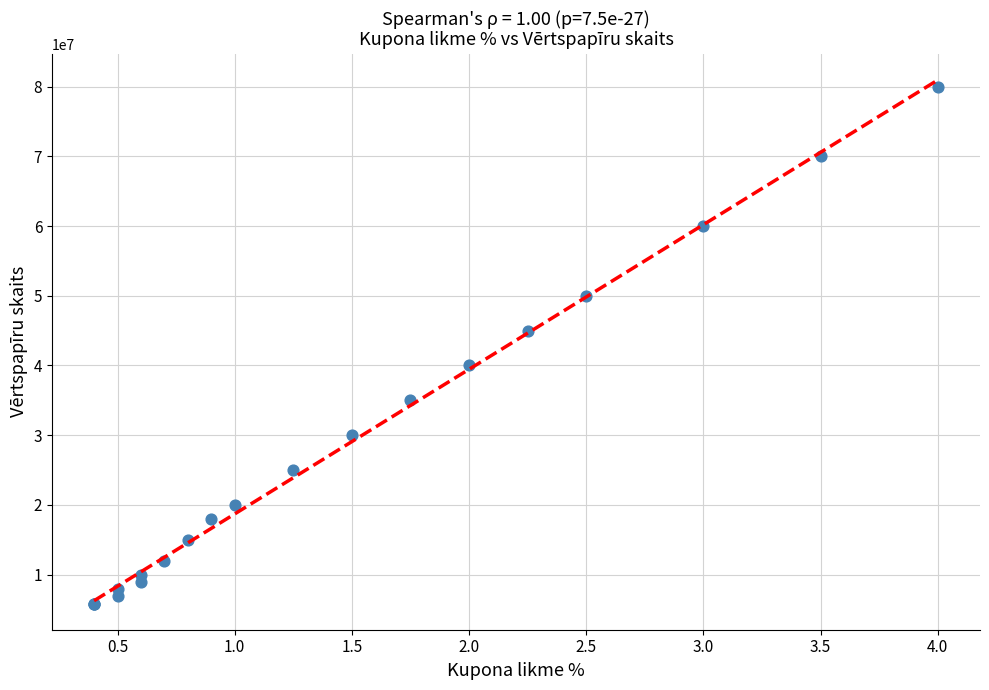

What Y value in the scatter plot is closest to 42925000?

45000000